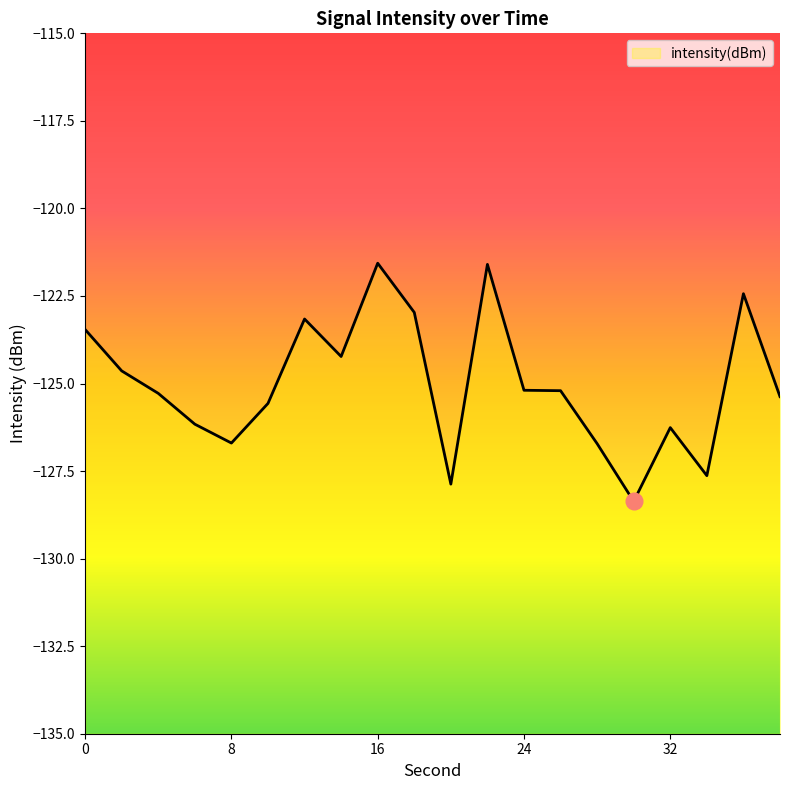

List the labels in order of value, largest first.

16, 22, 36, 18, 12, 0, 14, 2, 24, 26, 4, 38, 10, 6, 32, 8, 28, 34, 20, 30